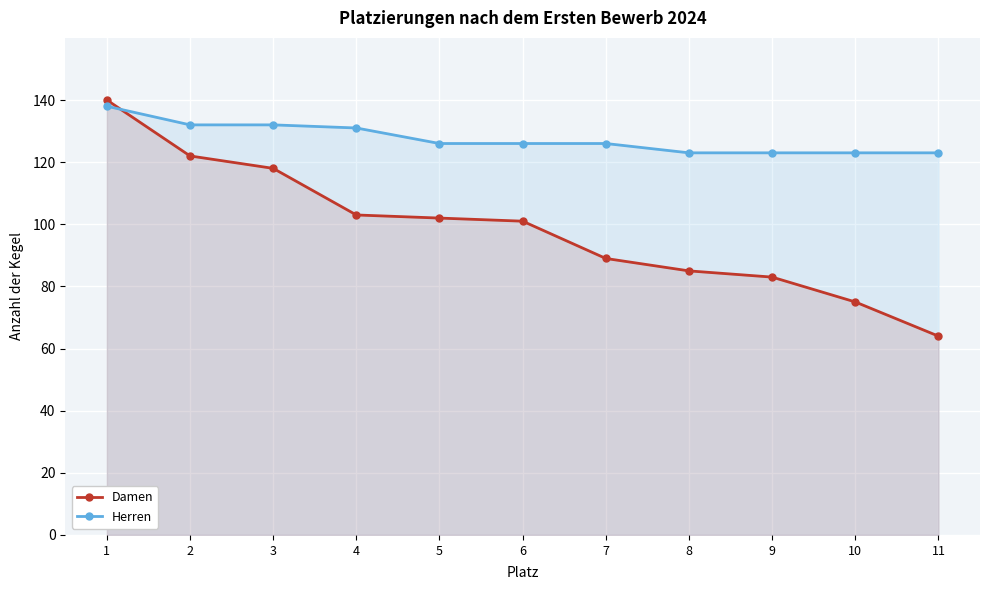

Between 9 and 11, which series saw the biggest shift?

Damen